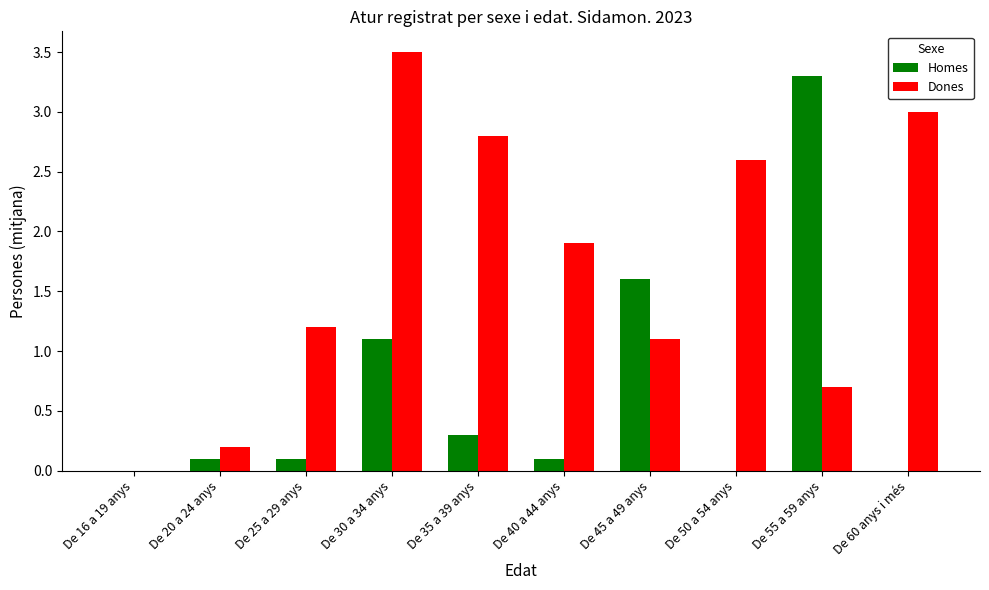

How many categories are shown in the chart?

10